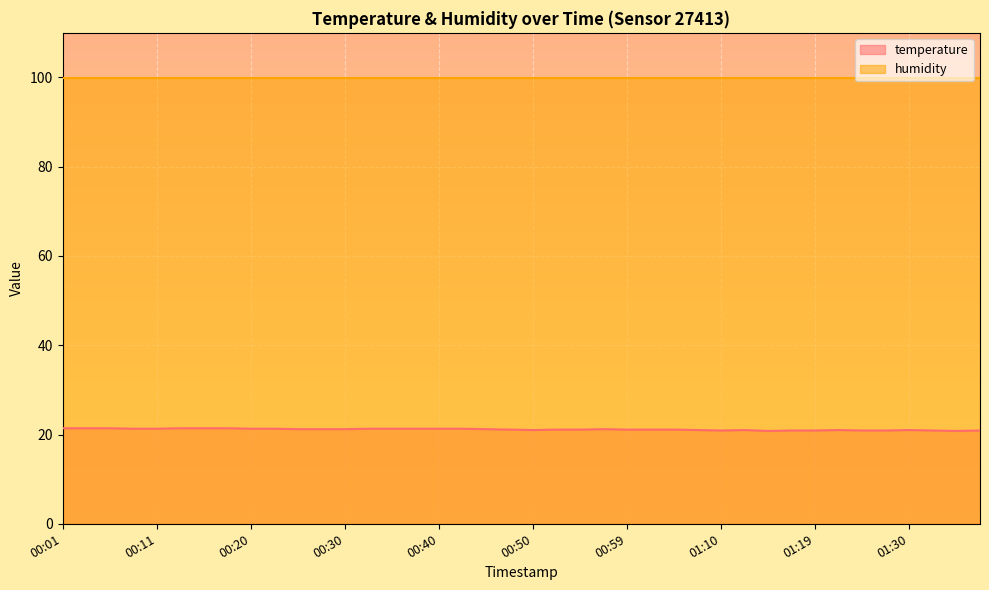

Where is the data nearest to the value 21?

00:50